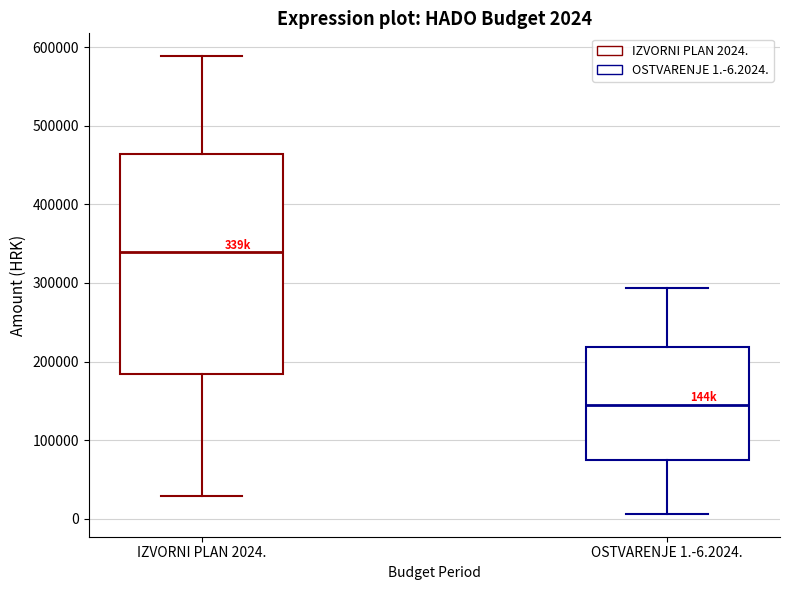

Which box is the tallest, from its lower edge to its upper edge?

IZVORNI PLAN 2024.